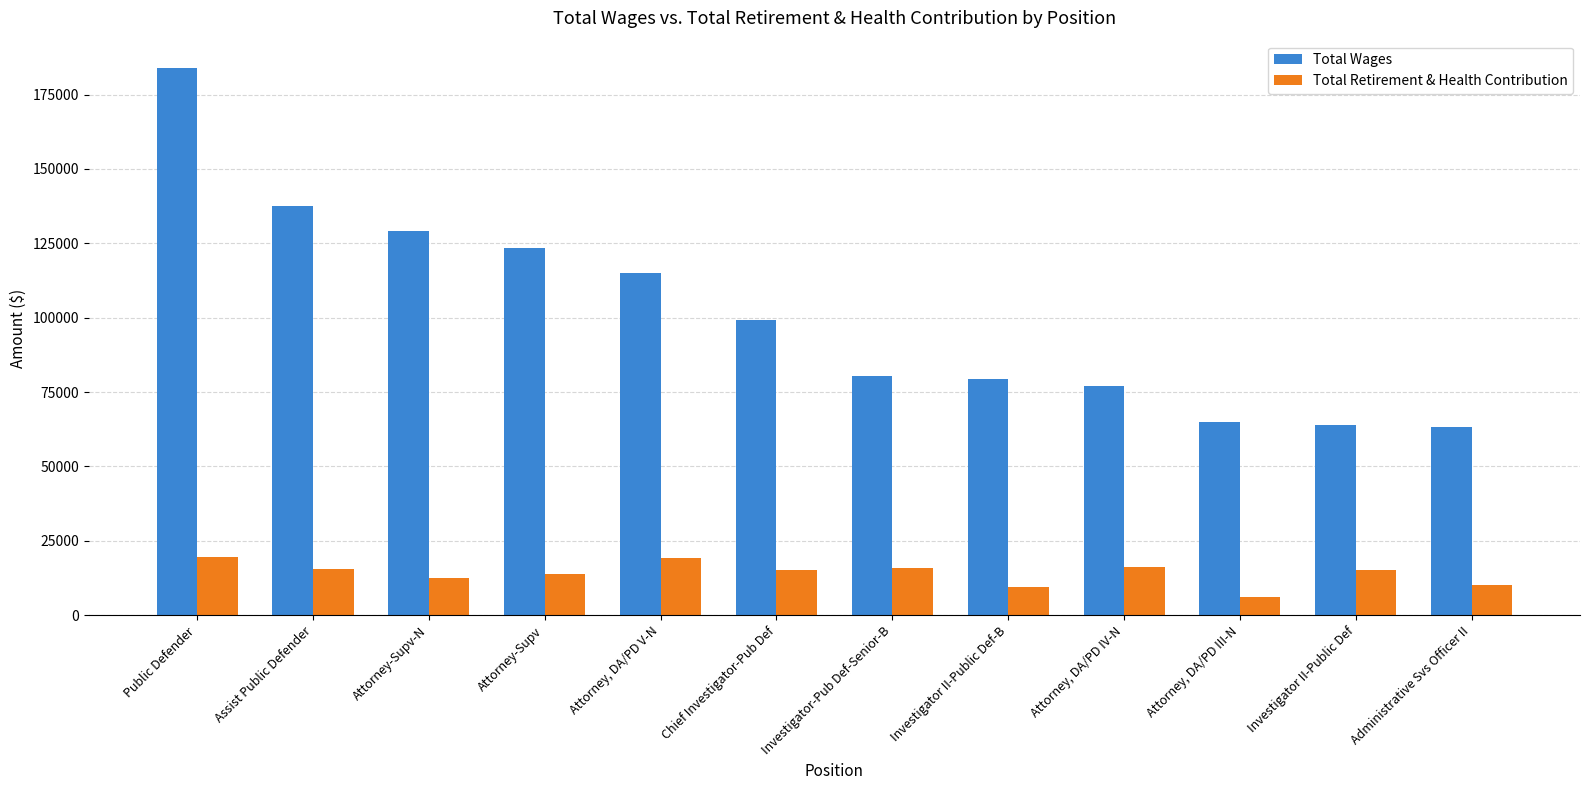

What is the sum of all Total Wages values?

1217088